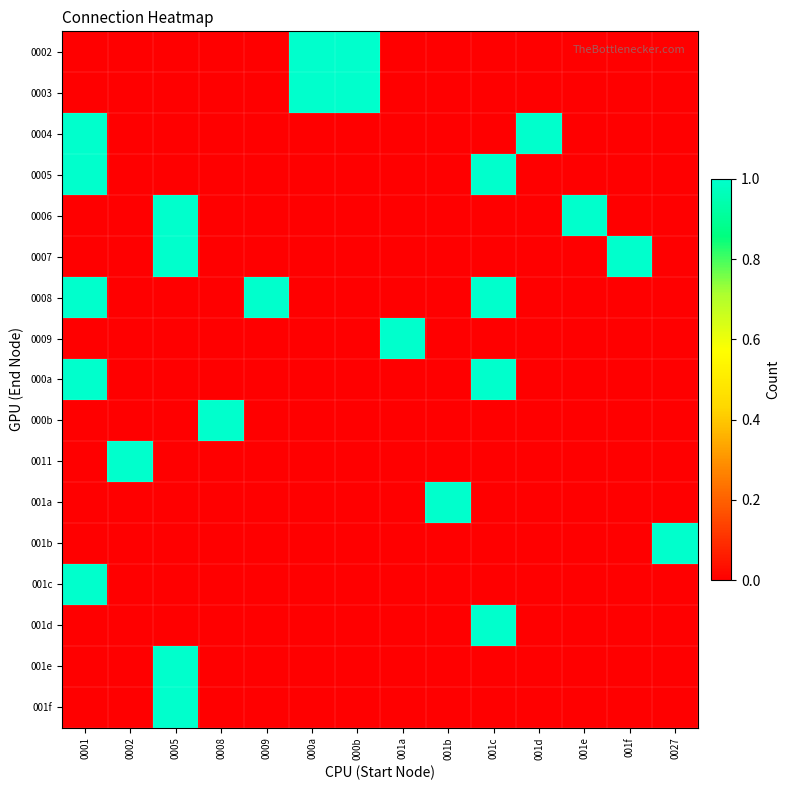

Reading left to right, extract all data points from this chart.

0002: 0001=0	0002=0	0005=0	0008=0	0009=0	000a=1	000b=1	001a=0	001b=0	001c=0	001d=0	001e=0	001f=0	0027=0
0003: 0001=0	0002=0	0005=0	0008=0	0009=0	000a=1	000b=1	001a=0	001b=0	001c=0	001d=0	001e=0	001f=0	0027=0
0004: 0001=1	0002=0	0005=0	0008=0	0009=0	000a=0	000b=0	001a=0	001b=0	001c=0	001d=1	001e=0	001f=0	0027=0
0005: 0001=1	0002=0	0005=0	0008=0	0009=0	000a=0	000b=0	001a=0	001b=0	001c=1	001d=0	001e=0	001f=0	0027=0
0006: 0001=0	0002=0	0005=1	0008=0	0009=0	000a=0	000b=0	001a=0	001b=0	001c=0	001d=0	001e=1	001f=0	0027=0
0007: 0001=0	0002=0	0005=1	0008=0	0009=0	000a=0	000b=0	001a=0	001b=0	001c=0	001d=0	001e=0	001f=1	0027=0
0008: 0001=1	0002=0	0005=0	0008=0	0009=1	000a=0	000b=0	001a=0	001b=0	001c=1	001d=0	001e=0	001f=0	0027=0
0009: 0001=0	0002=0	0005=0	0008=0	0009=0	000a=0	000b=0	001a=1	001b=0	001c=0	001d=0	001e=0	001f=0	0027=0
000a: 0001=1	0002=0	0005=0	0008=0	0009=0	000a=0	000b=0	001a=0	001b=0	001c=1	001d=0	001e=0	001f=0	0027=0
000b: 0001=0	0002=0	0005=0	0008=1	0009=0	000a=0	000b=0	001a=0	001b=0	001c=0	001d=0	001e=0	001f=0	0027=0
0011: 0001=0	0002=1	0005=0	0008=0	0009=0	000a=0	000b=0	001a=0	001b=0	001c=0	001d=0	001e=0	001f=0	0027=0
001a: 0001=0	0002=0	0005=0	0008=0	0009=0	000a=0	000b=0	001a=0	001b=1	001c=0	001d=0	001e=0	001f=0	0027=0
001b: 0001=0	0002=0	0005=0	0008=0	0009=0	000a=0	000b=0	001a=0	001b=0	001c=0	001d=0	001e=0	001f=0	0027=1
001c: 0001=1	0002=0	0005=0	0008=0	0009=0	000a=0	000b=0	001a=0	001b=0	001c=0	001d=0	001e=0	001f=0	0027=0
001d: 0001=0	0002=0	0005=0	0008=0	0009=0	000a=0	000b=0	001a=0	001b=0	001c=1	001d=0	001e=0	001f=0	0027=0
001e: 0001=0	0002=0	0005=1	0008=0	0009=0	000a=0	000b=0	001a=0	001b=0	001c=0	001d=0	001e=0	001f=0	0027=0
001f: 0001=0	0002=0	0005=1	0008=0	0009=0	000a=0	000b=0	001a=0	001b=0	001c=0	001d=0	001e=0	001f=0	0027=0